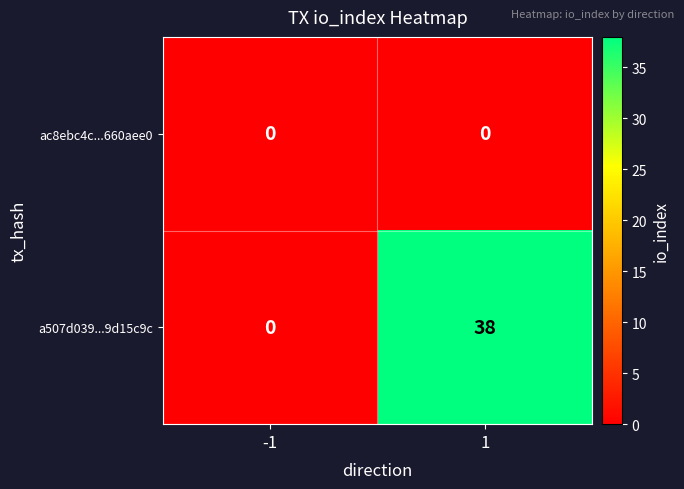

Rank the series by their average value, from lowest to highest.

ac8ebc4c...660aee0, a507d039...9d15c9c